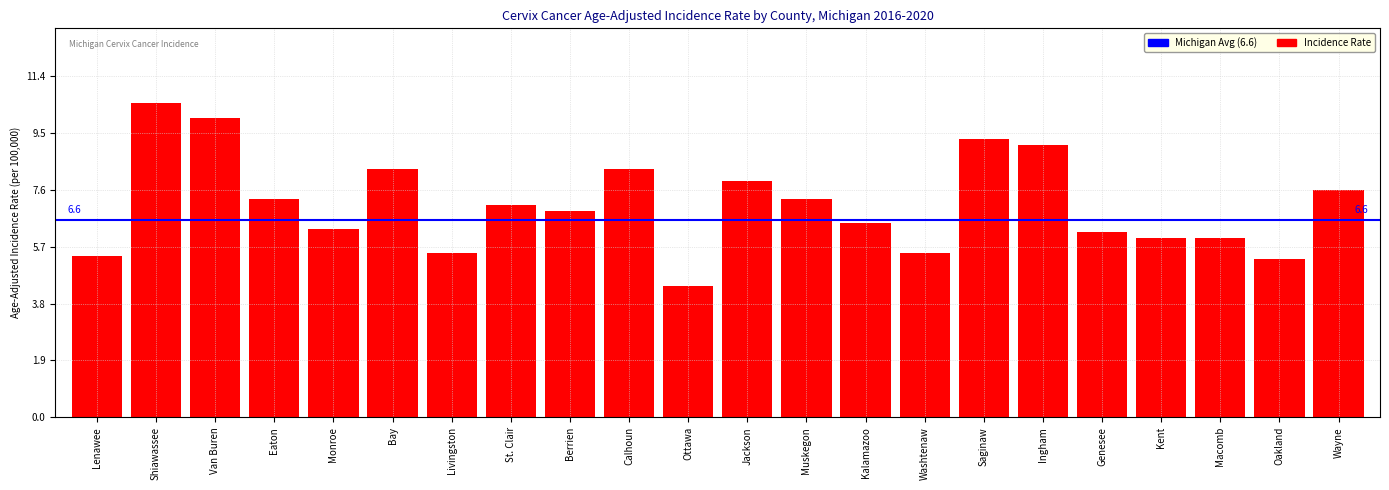

What is the greatest value displayed?

10.5